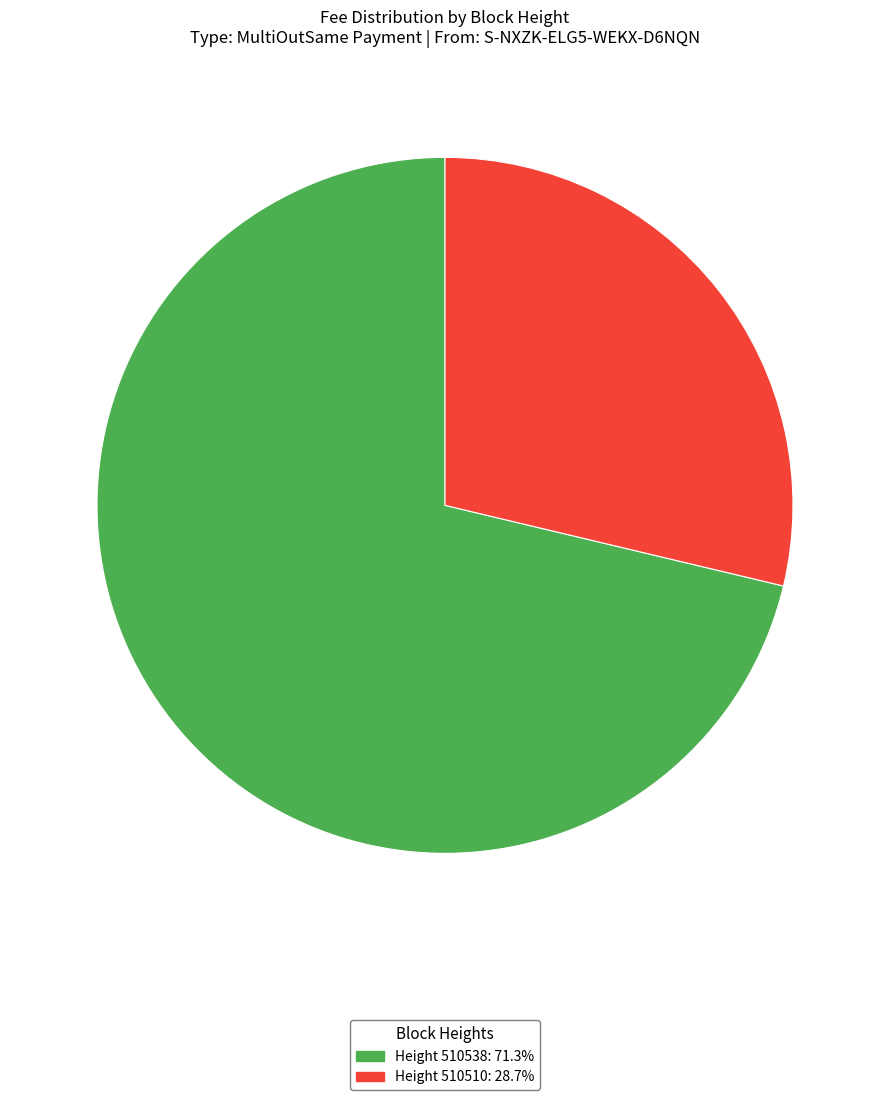

Is there any slice that represents more than half of the pie?

Yes